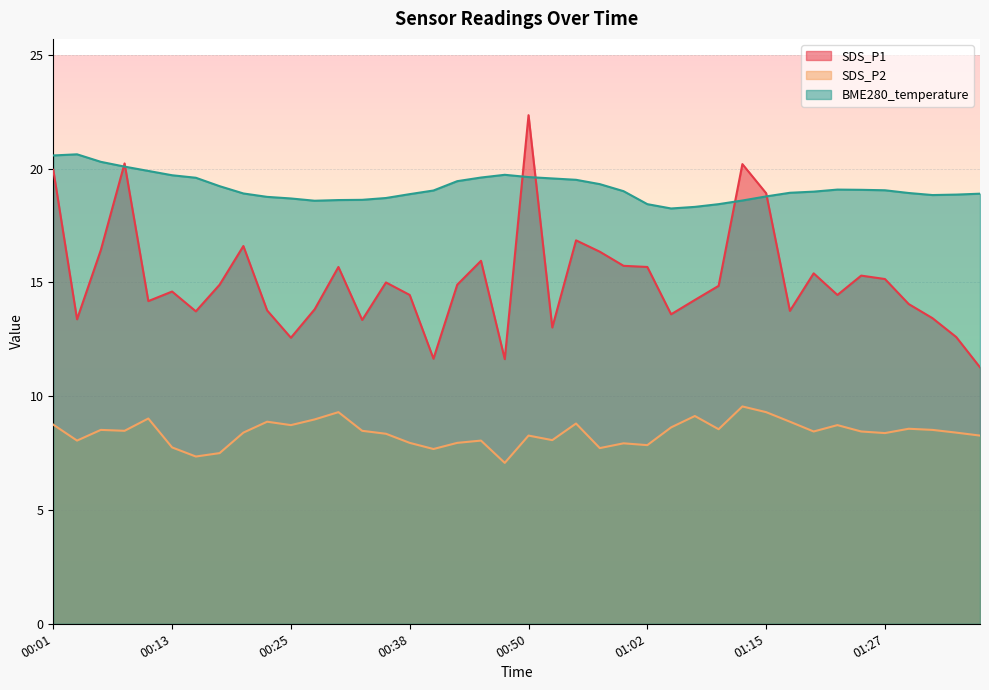

Is it true that BME280_temperature equals 8.7 at 01:09?

False